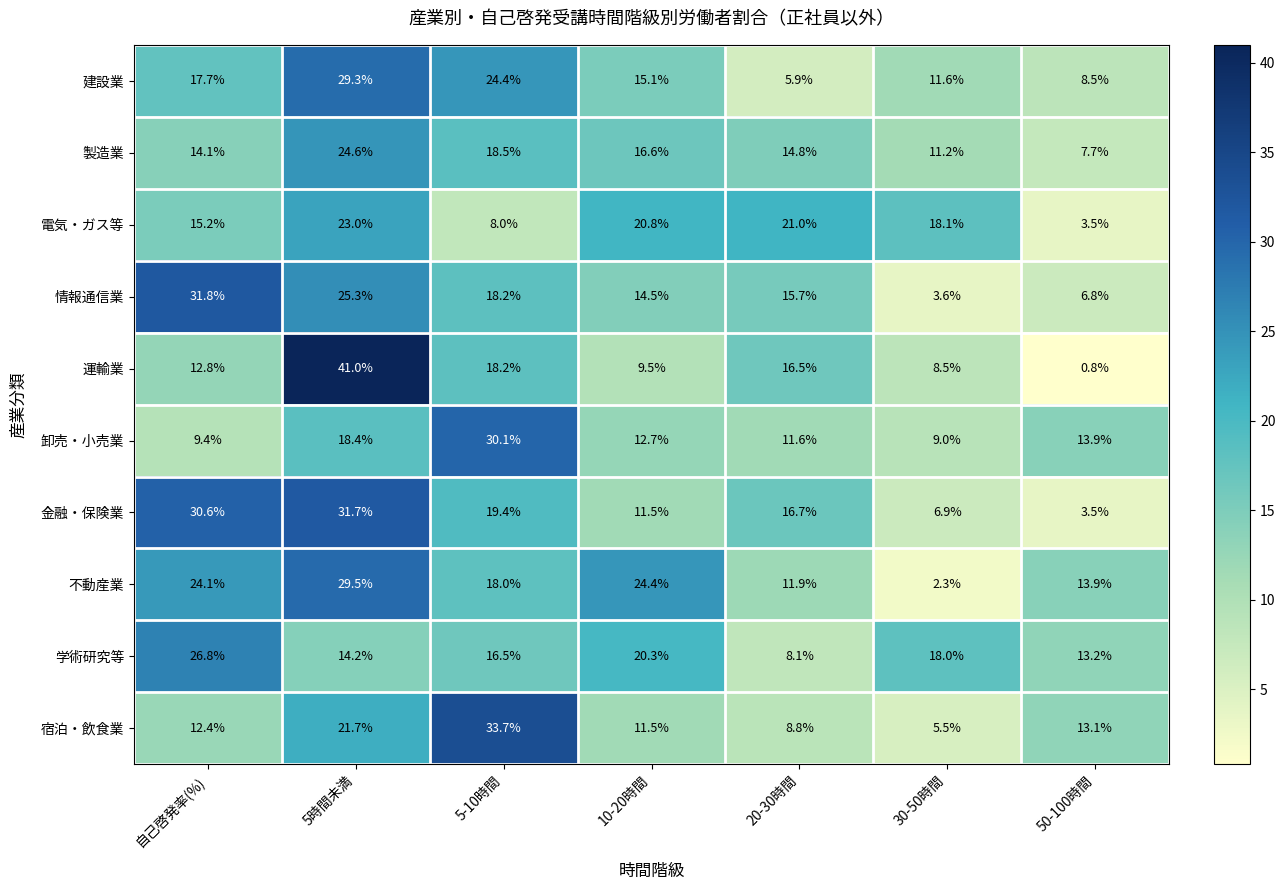

Which series has the largest total across all categories?

不動産業